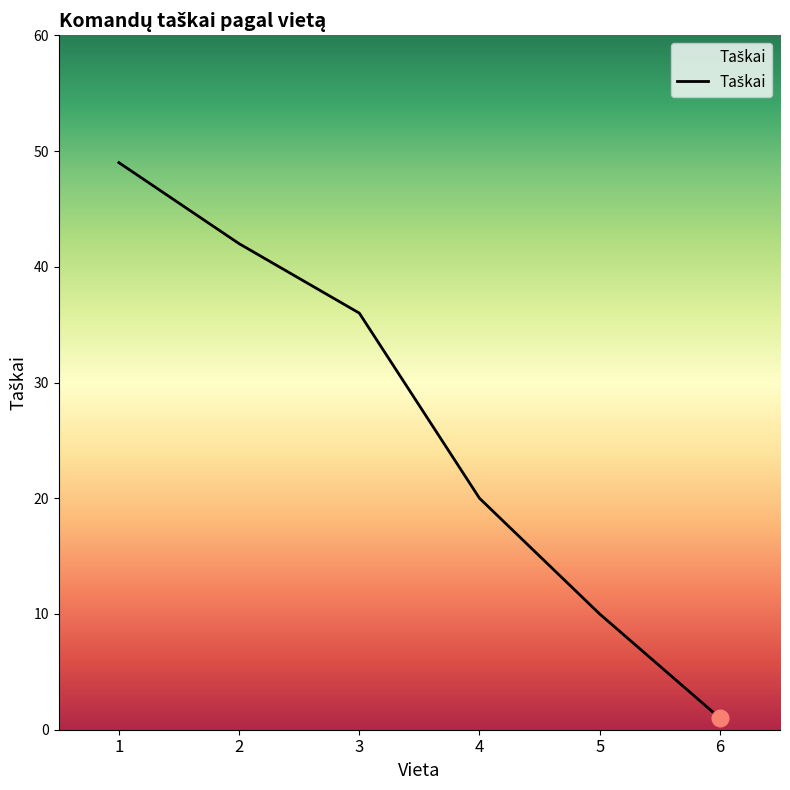

At which label does the data first exceed 36?

1